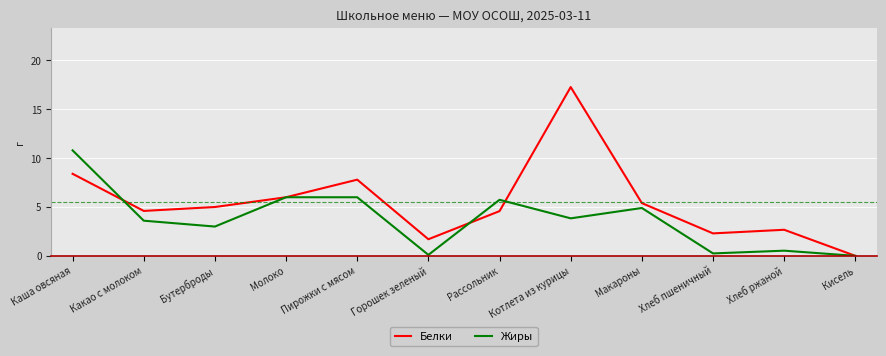

Which series has the largest total across all categories?

Белки